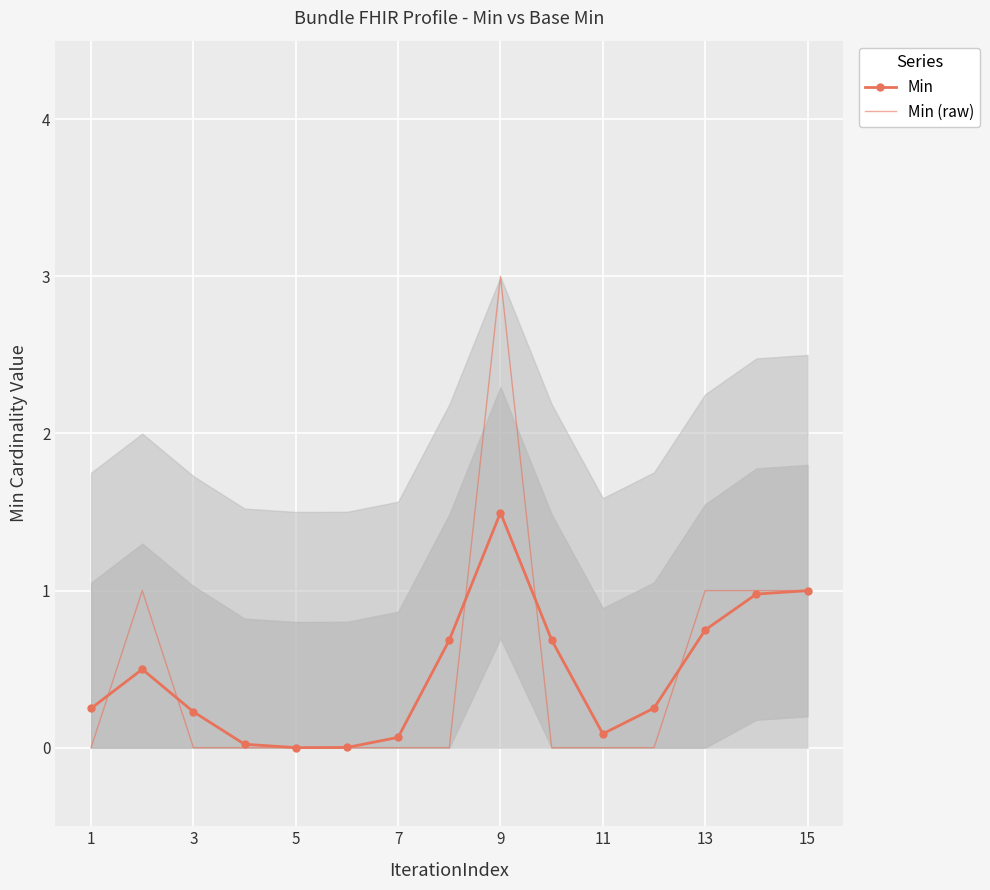

What are all the series names shown in the legend?

Min, Min (raw)